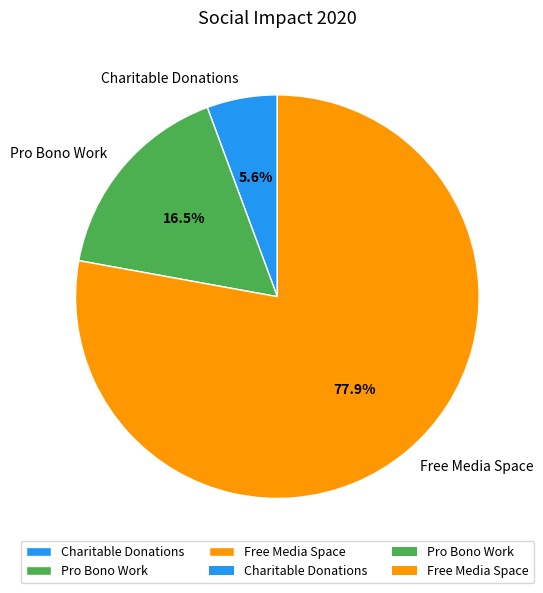

True or false: Charitable Donations accounts for 1% of the total.

False